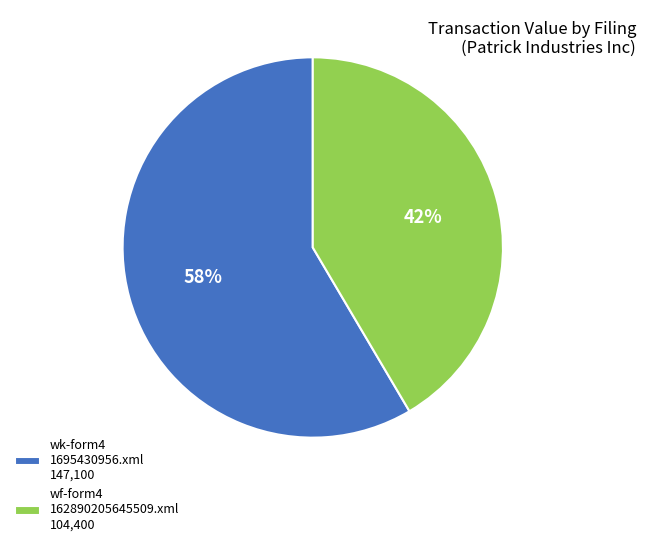

True or false: wf-form4 162890205645509.xml 104,400 accounts for 42% of the total.

True